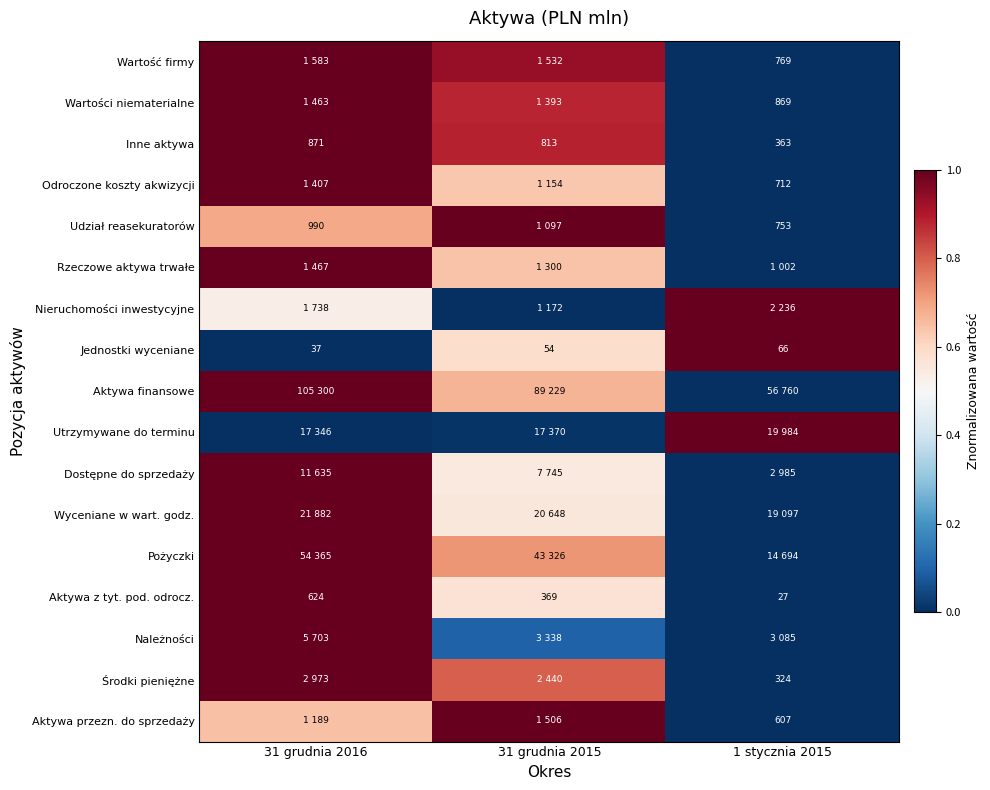

At how many categories does at least one series exceed 0?

3